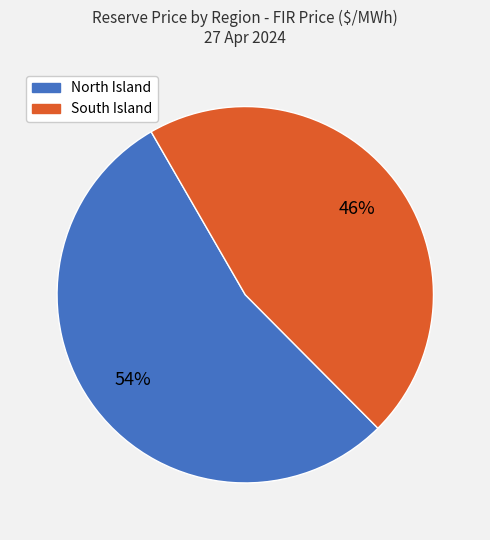

What is the largest slice in the pie chart?

North Island